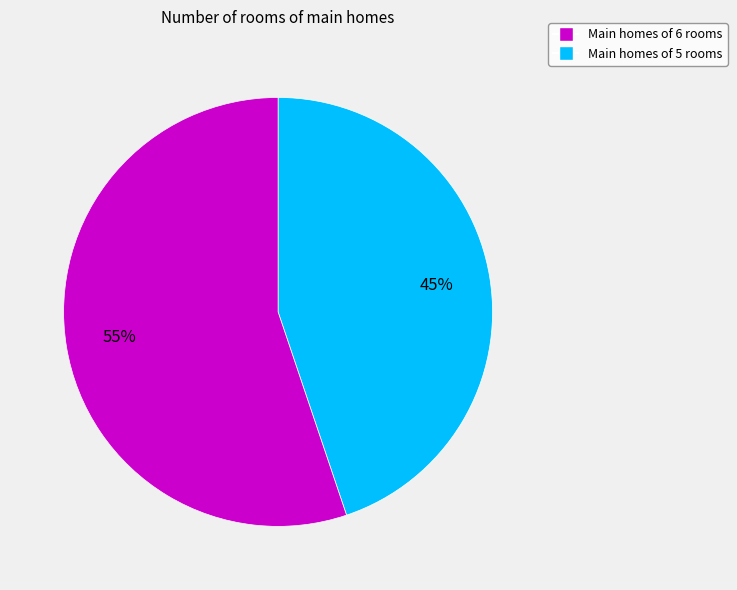

Is there any slice that represents more than half of the pie?

Yes